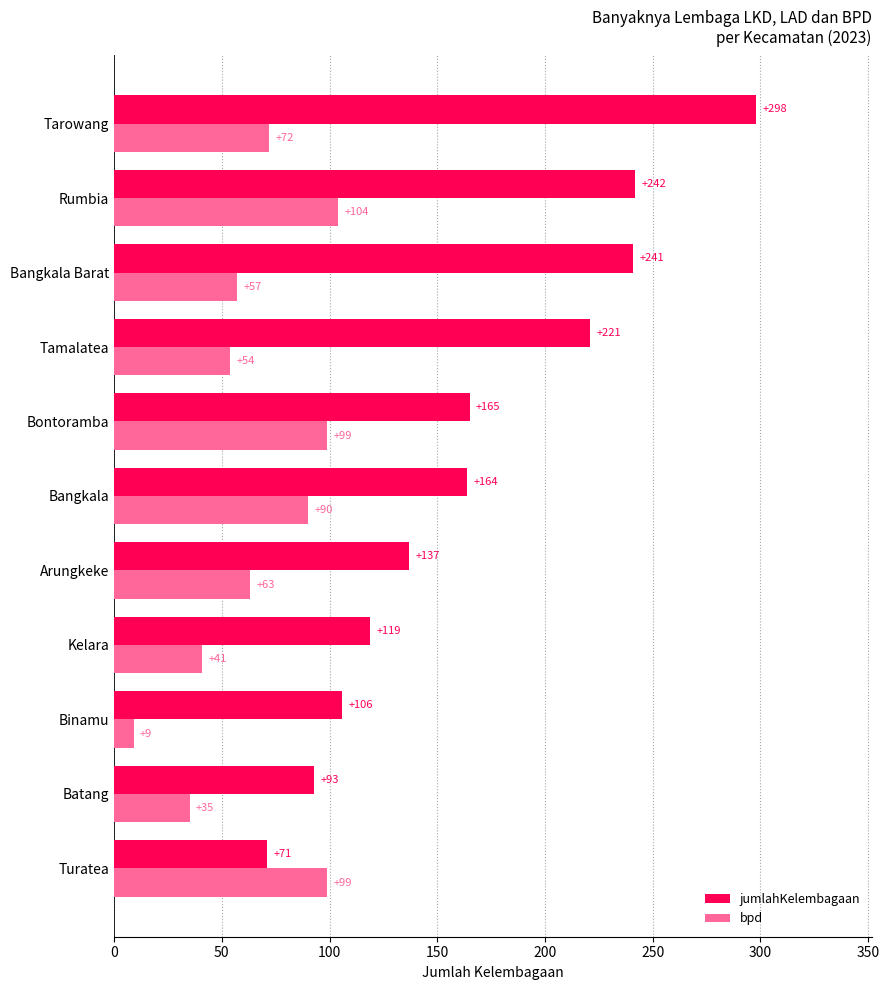

What is the highest value of the jumlahKelembagaan series?

298